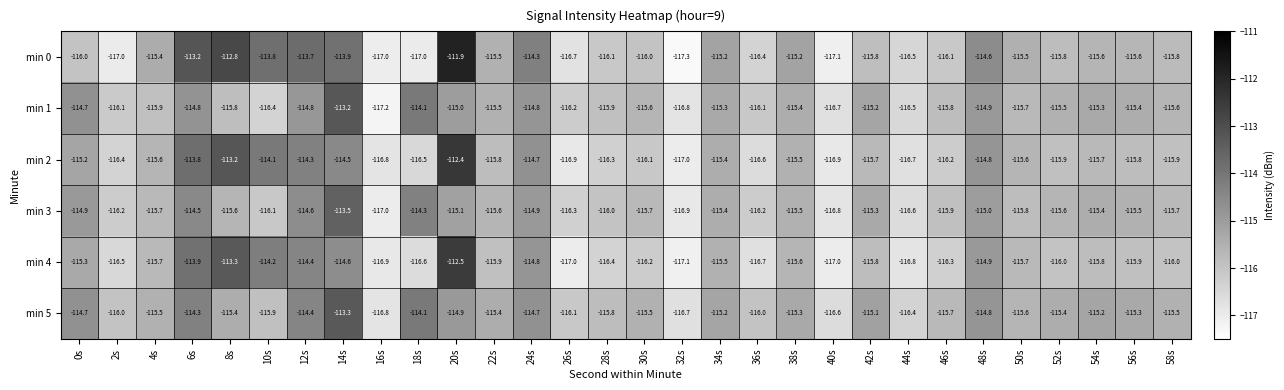

What is the sum of all min 3 values?

-3467.6